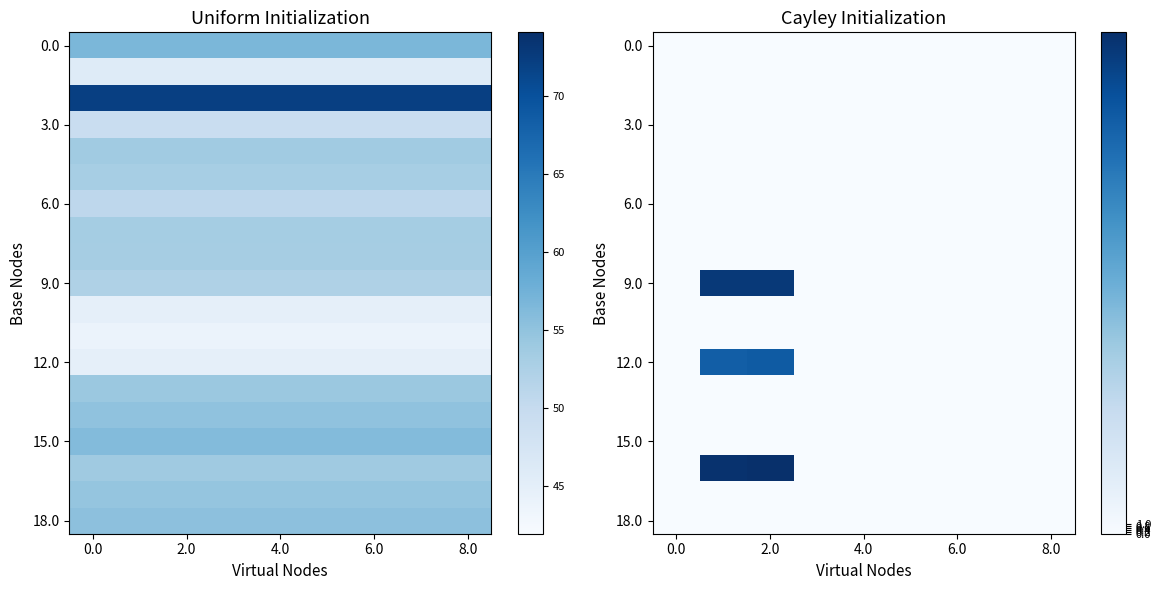

Is it true that 18.0 equals 0.0 at 0.0?

True